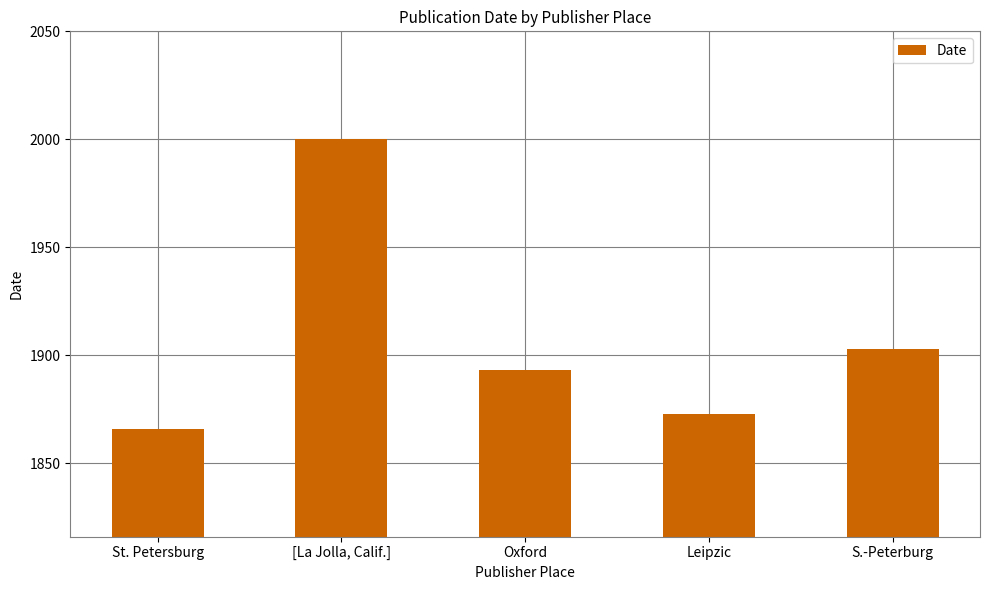

What is the label of the 1st bar from the left?

St. Petersburg